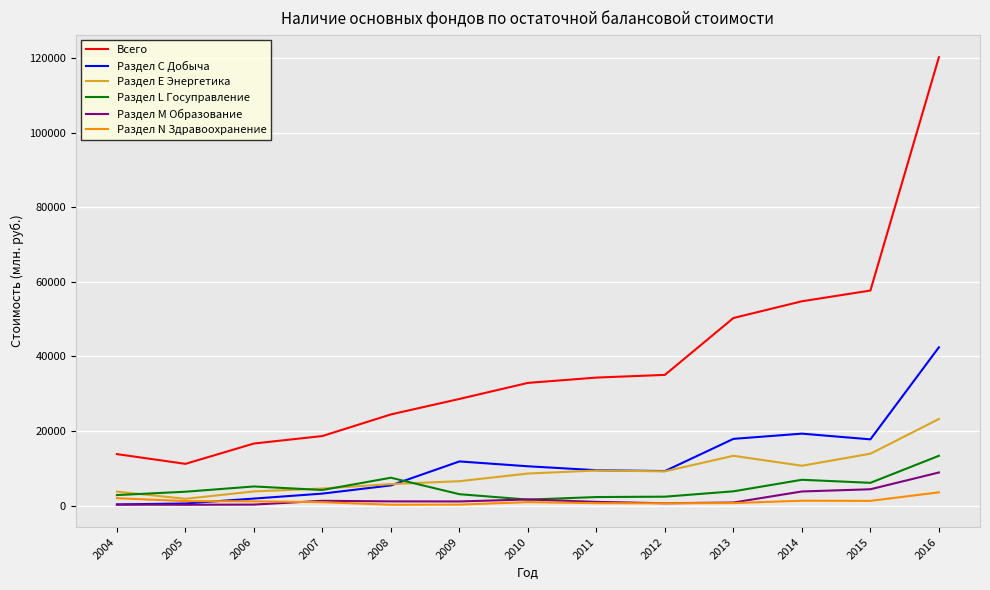

Which series has the widest spread of values?

Всего